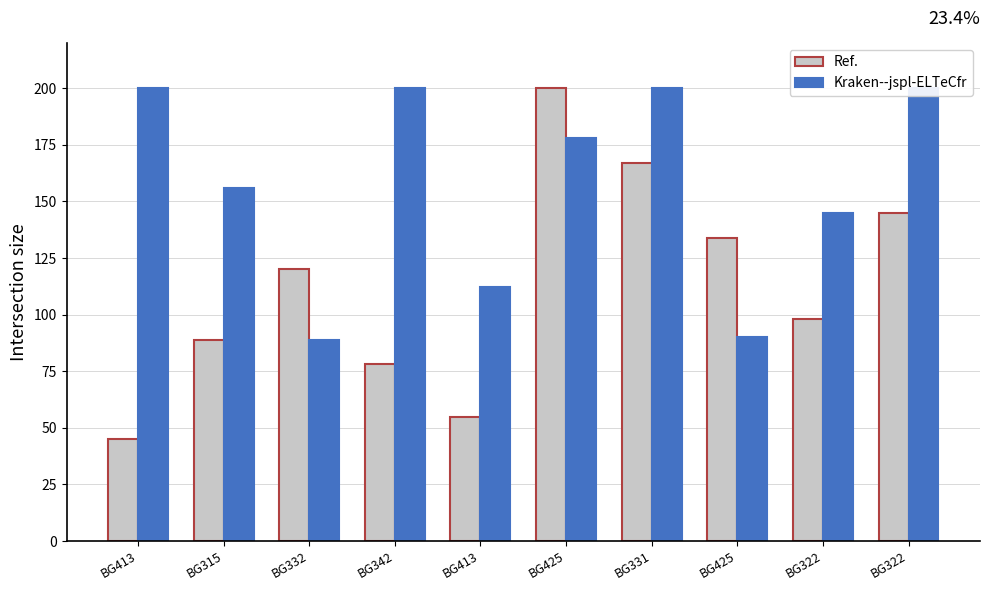

Are the bars grouped side by side (vs. stacked)?

Yes